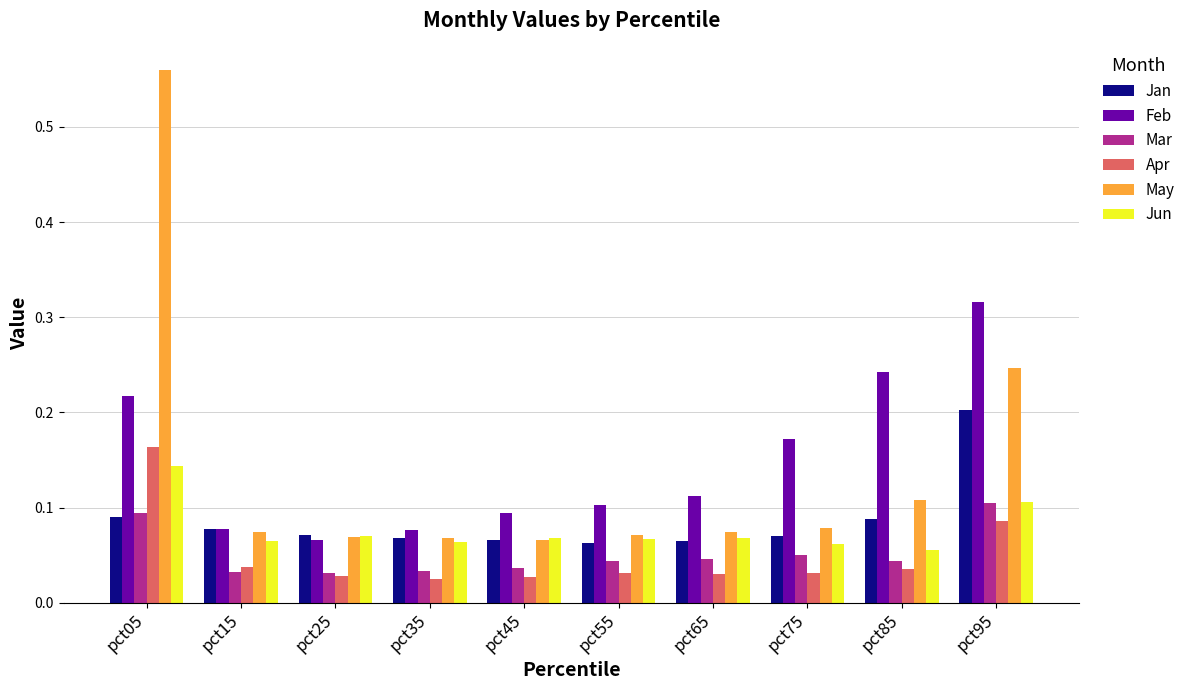

List the series in order of their peak value, lowest first.

Mar, Jun, Apr, Jan, Feb, May